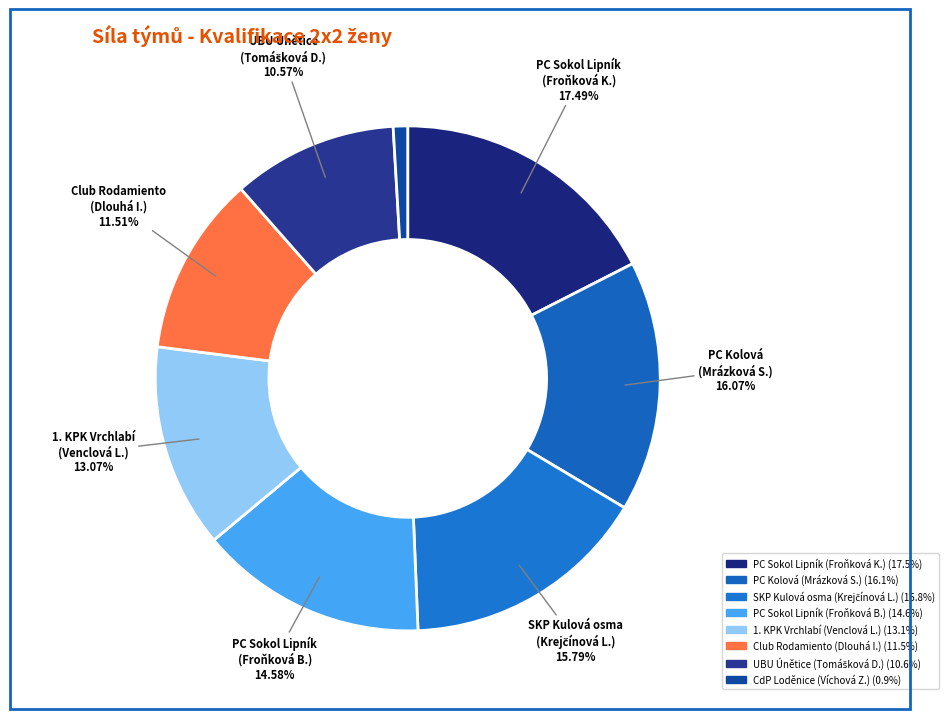

How many slices are in this pie chart?

8